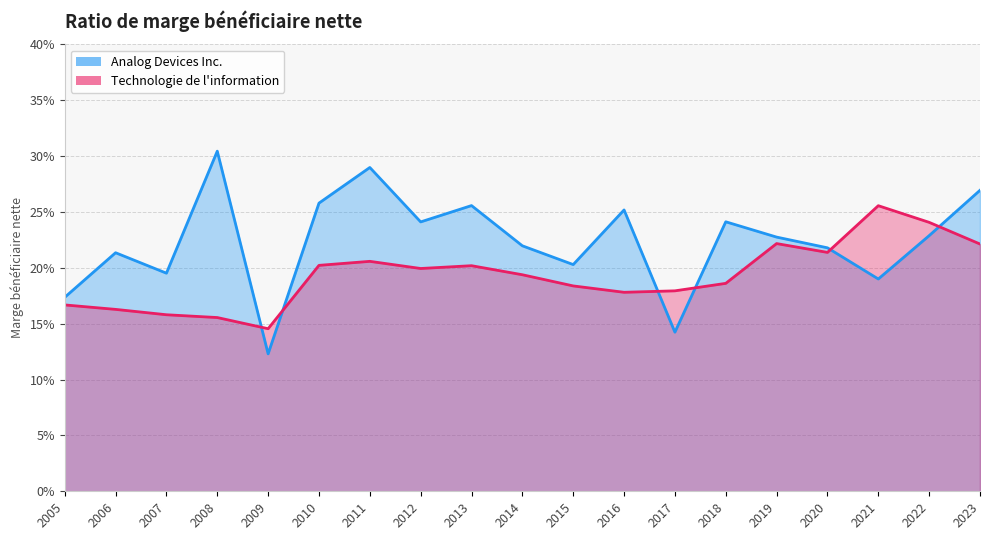

Count the number of categories in the chart.

19